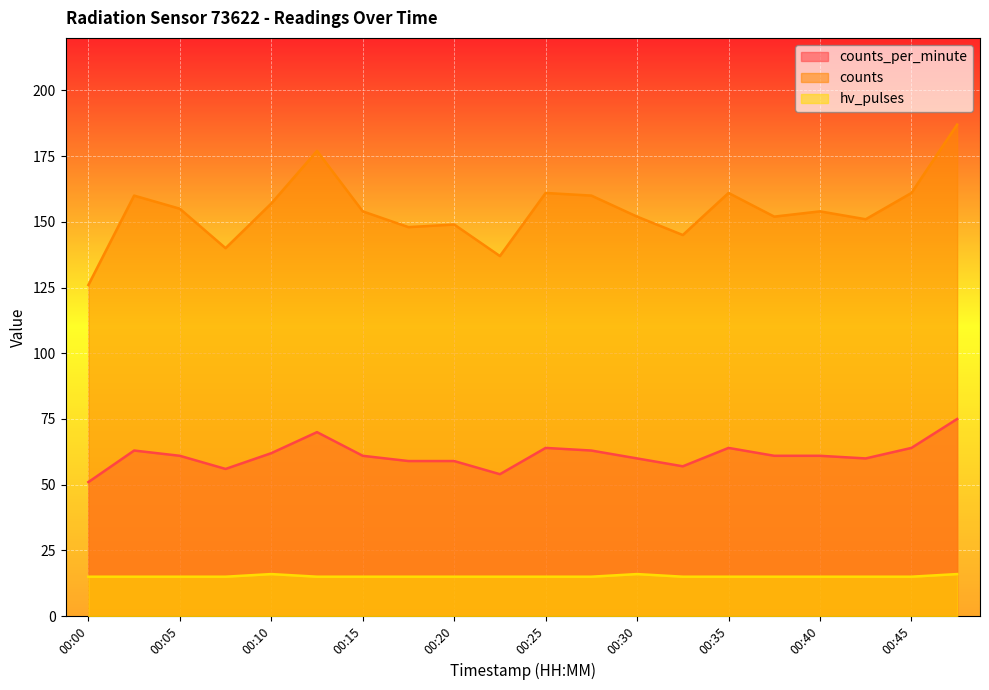

True or false: counts_per_minute and counts cross at least once.

False